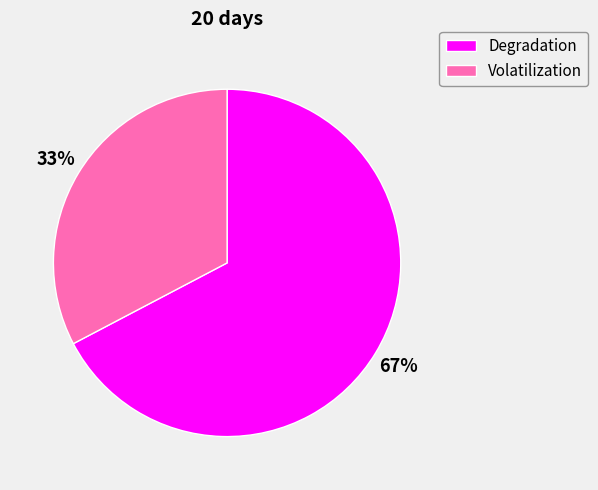

What percentage is the Volatilization slice, to the nearest percent?

33%